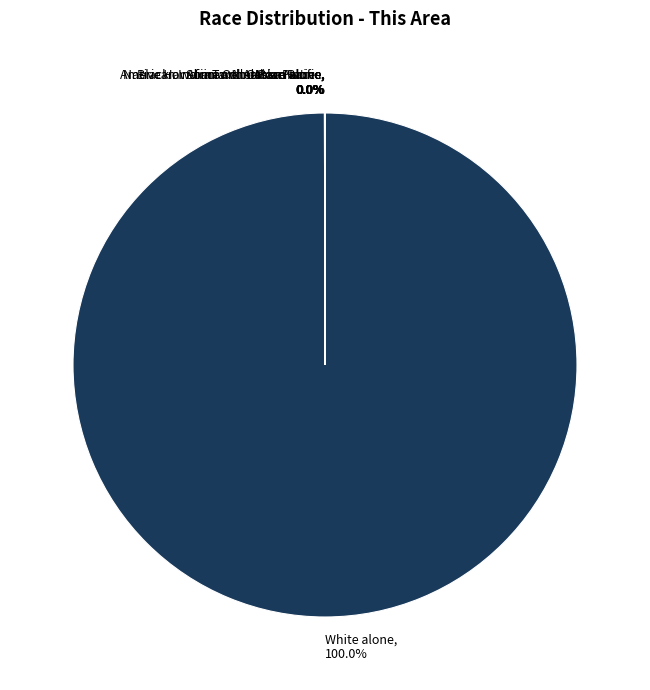

Is there any slice that represents more than half of the pie?

Yes